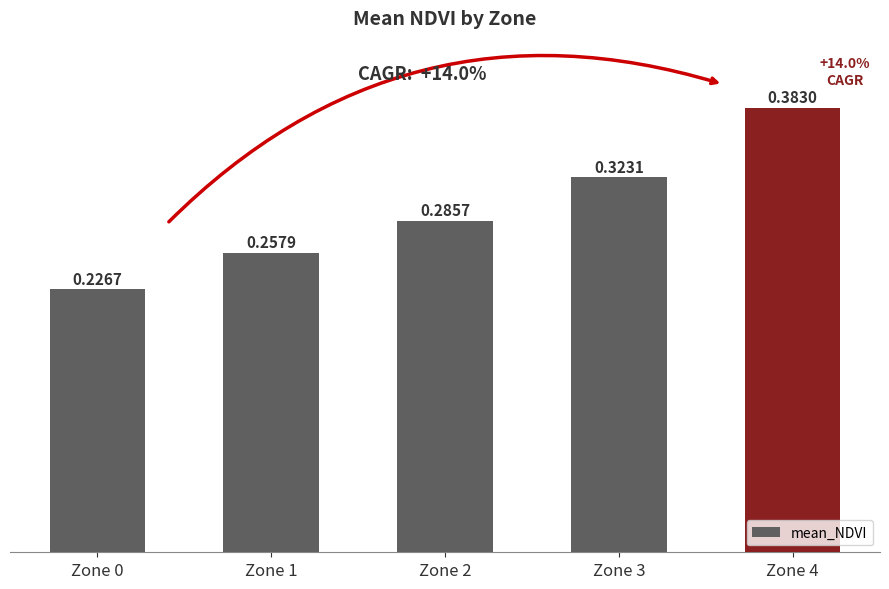

At which label is the value closest to 0?

Zone 0